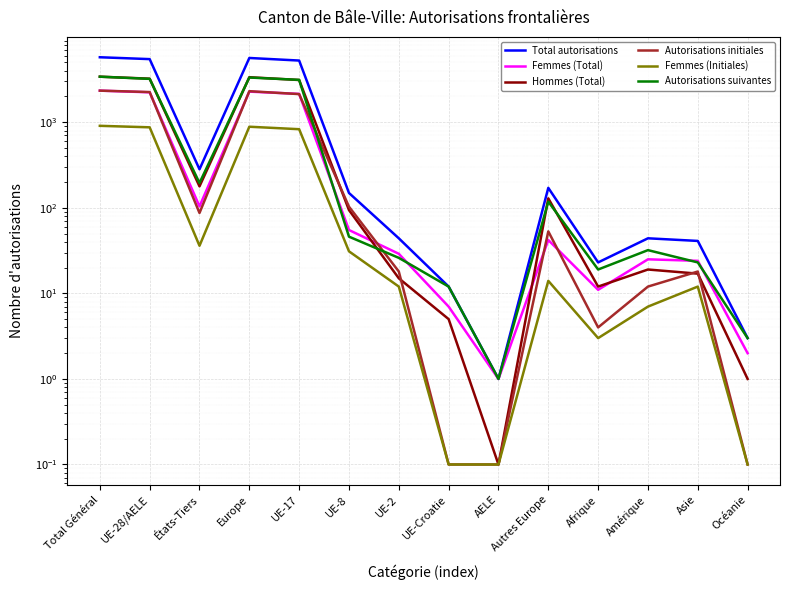

At which label does Femmes (Initiales) reach its peak?

Total Général